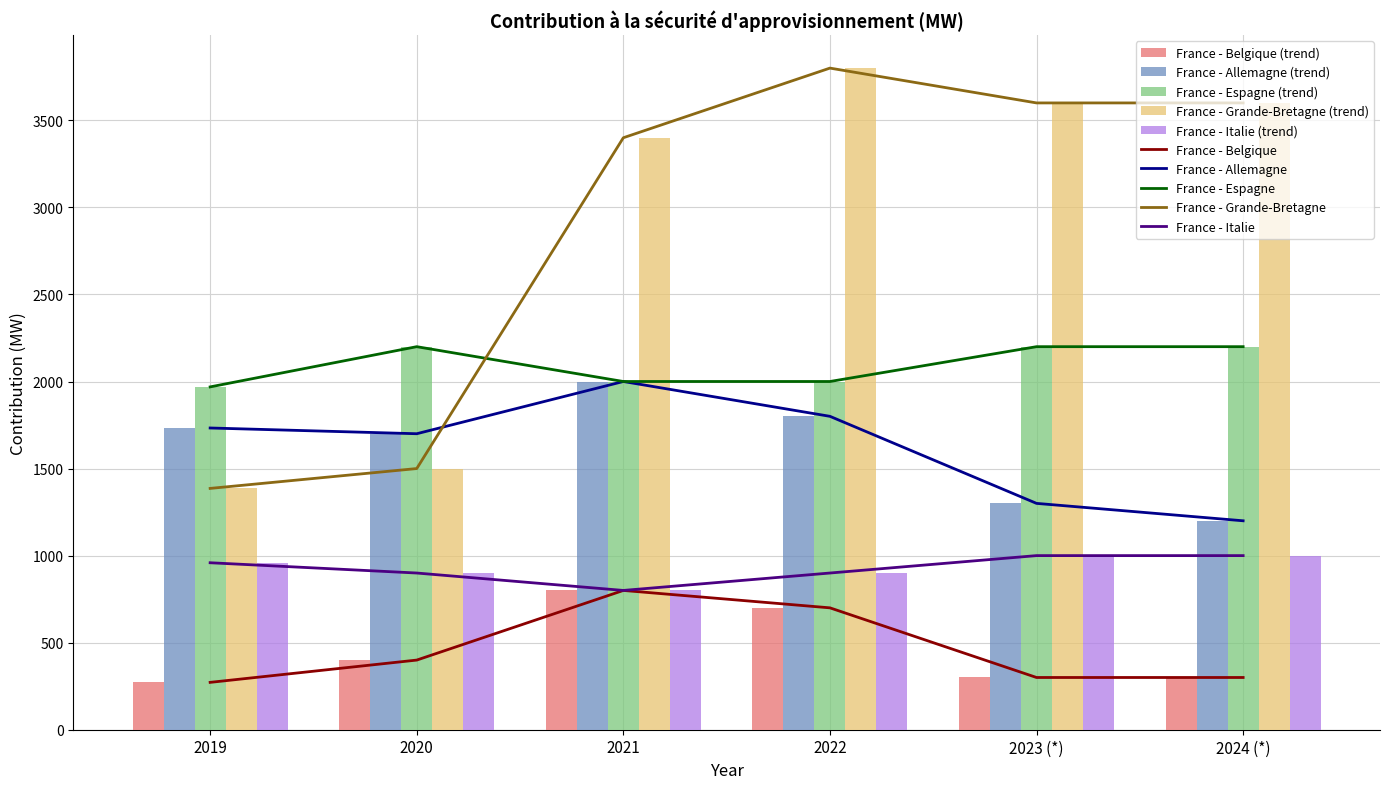

Which series has the largest range (max minus min)?

France - Grande-Bretagne